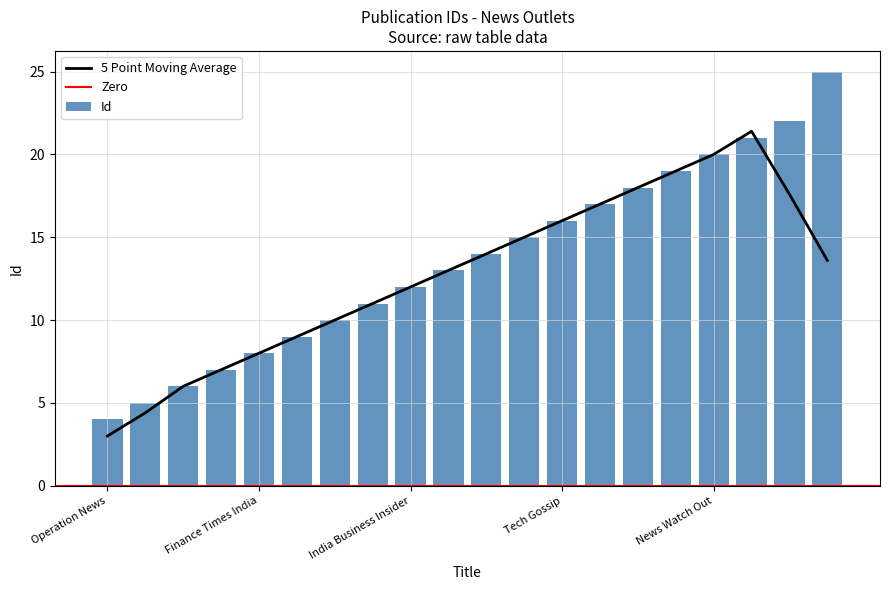

Reading left to right, transcribe all the data shown in this chart.

Operation News=4	News Verse India=5	Inside Releases=6	Desk Release=7	Finance Times India=8	Tech News Network=9	Fintech India News=10	Virtual News Verse=11	India Business Insider=12	Infinity News=13	Economic Release=14	India Street Journal=15	Tech Gossip=16	Press Hub Spot=17	Economic Press Forum=18	Voice Chronical=19	News Watch Out=20	PR Watcher=21	Global News Verse=22	The Indian Darshan=25